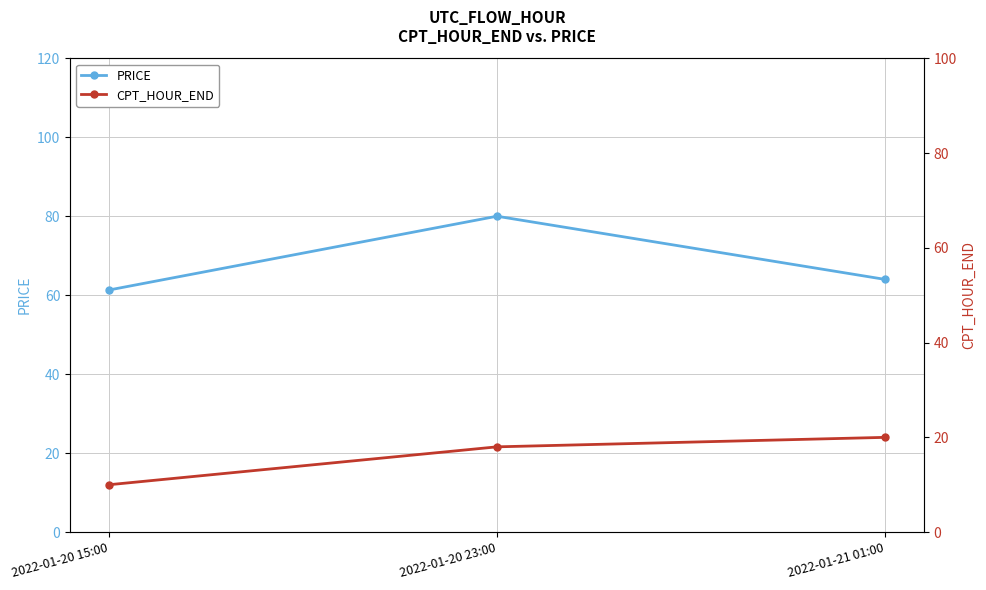

Which series has the largest range (max minus min)?

PRICE